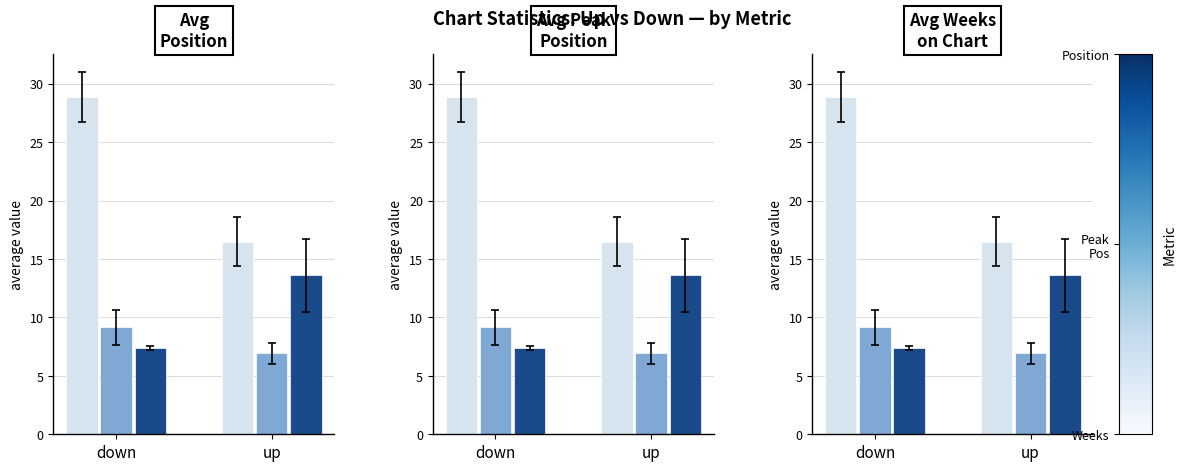

Are the bars horizontal?

No